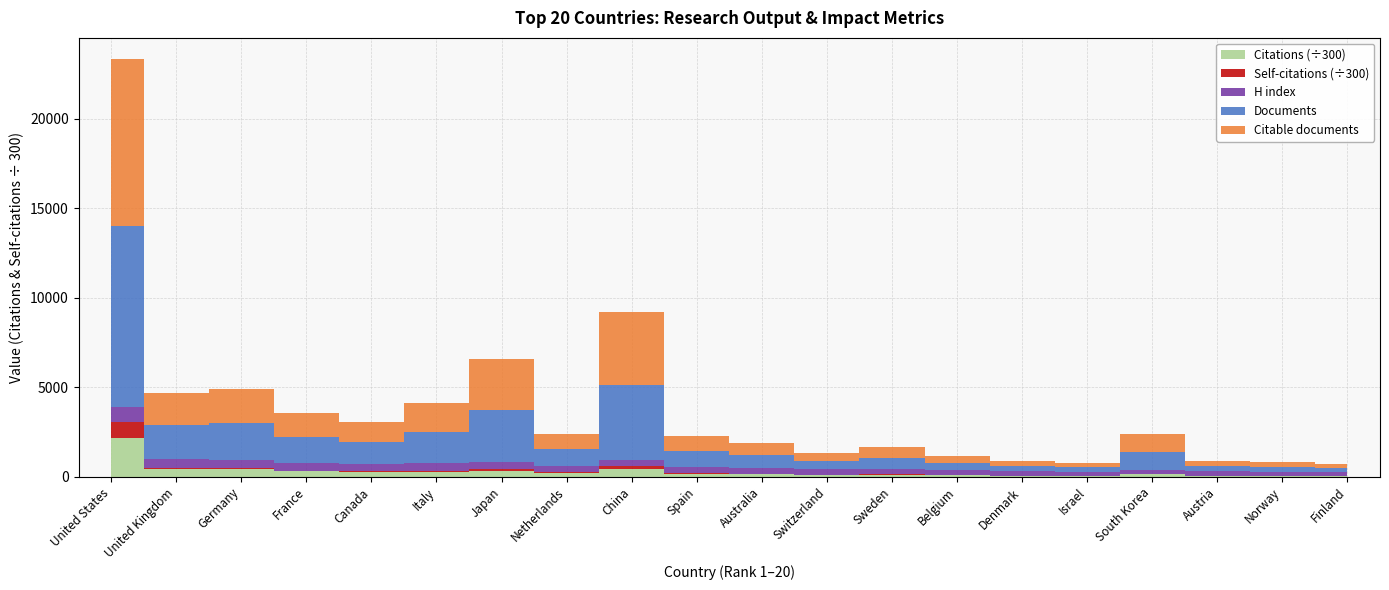

Reading left to right, what are all the values shown in this chart?

Documents: 1=10115	2=1905	3=2073	4=1456	5=1209	6=1762	7=2945	8=903	9=4173	10=902	11=731	12=468	13=638	14=399	15=306	16=249	17=1003	18=313	19=270	20=232
Citable documents: 1=9329	2=1782	3=1930	4=1355	5=1131	6=1608	7=2863	8=842	9=4075	10=833	11=674	12=436	13=603	14=372	15=289	16=223	17=979	18=299	19=259	20=226
Citations: 1=649402	2=131955	3=126333	4=90974	5=83655	6=88858	7=106191	8=69358	9=127477	10=55002	11=49029	12=33053	13=39011	14=31238	15=18614	16=16031	17=40057	18=19460	19=14685	20=15015
Self-citations: 1=268113	2=19771	3=20305	4=12289	5=9415	6=15131	7=21674	8=7843	9=55455	10=5750	11=5739	12=2400	13=3790	14=2050	15=1643	16=1179	17=5452	18=1303	19=1173	20=1050
H index: 1=856	2=487	3=442	4=417	5=412	6=403	7=377	8=375	9=351	10=342	11=332	12=315	13=298	14=286	15=245	16=239	17=239	18=232	19=222	20=220